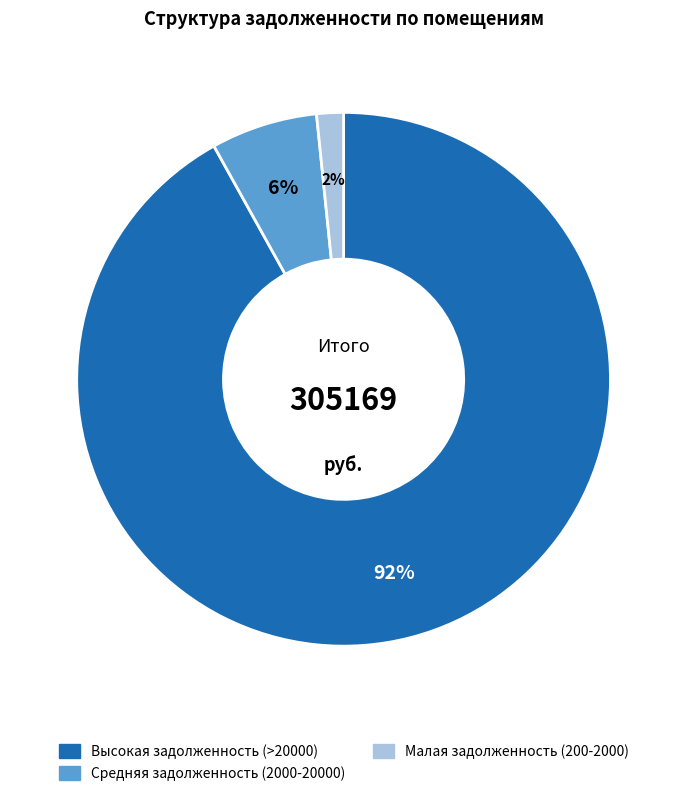

Does any single category account for the majority?

Yes